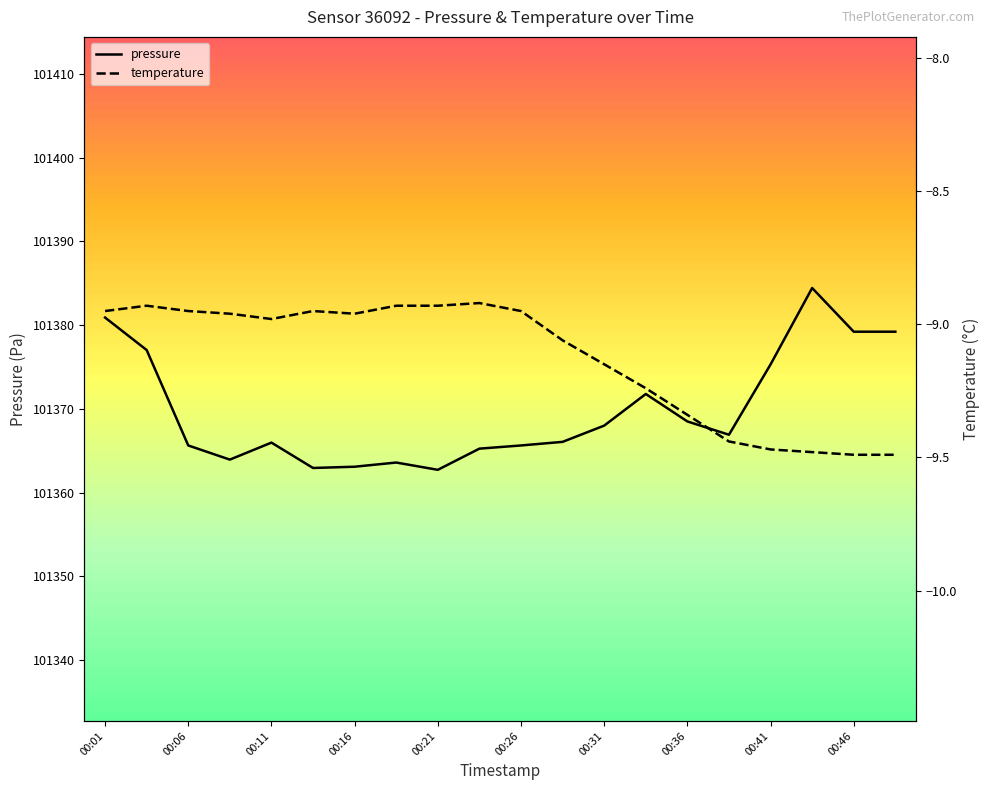

Reading left to right, list all the values displayed in this chart.

pressure: 101380.9	101377.0	101365.6	101363.9	101366.0	101362.9	101363.1	101363.6	101362.7	101365.2	101365.6	101366.1	101368.0	101371.8	101368.5	101366.9	101375.3	101384.4	101379.2	101379.2
temperature: -8.9	-8.9	-8.9	-9.0	-9.0	-8.9	-9.0	-8.9	-8.9	-8.9	-8.9	-9.1	-9.2	-9.2	-9.3	-9.4	-9.5	-9.5	-9.5	-9.5